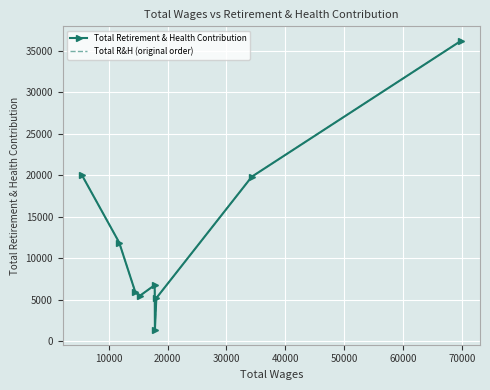

Is it true that Total R&H (original order) equals 28627 at 10000?

False